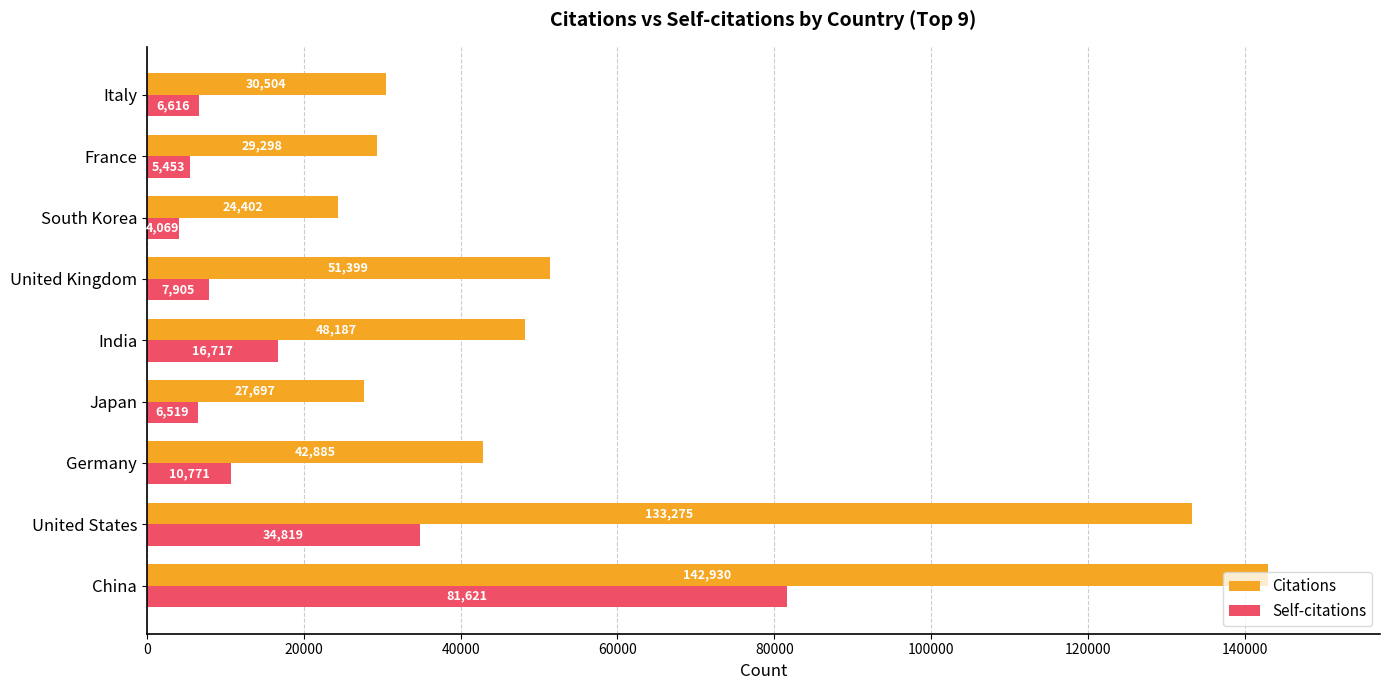

At France, list the series in order from smallest to largest.

Self-citations, Citations